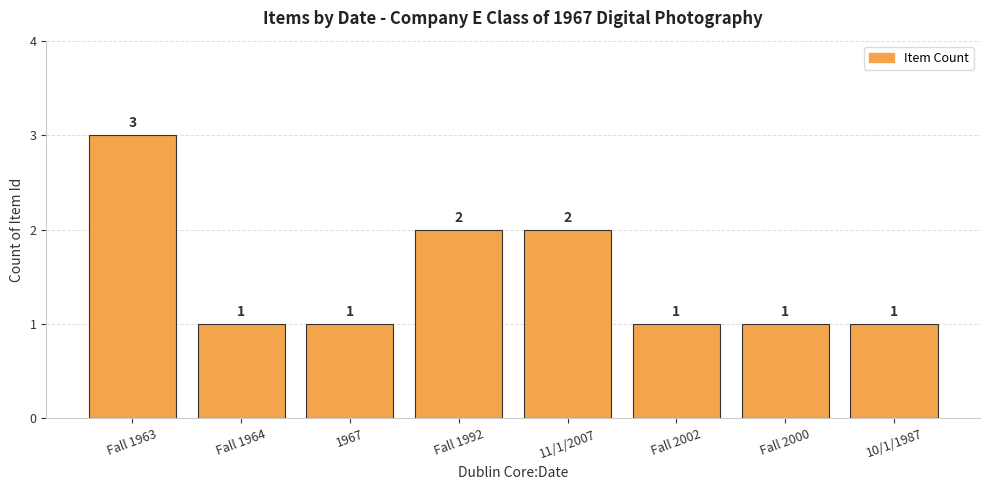

Between Fall 1963 and 11/1/2007, which is larger?

Fall 1963